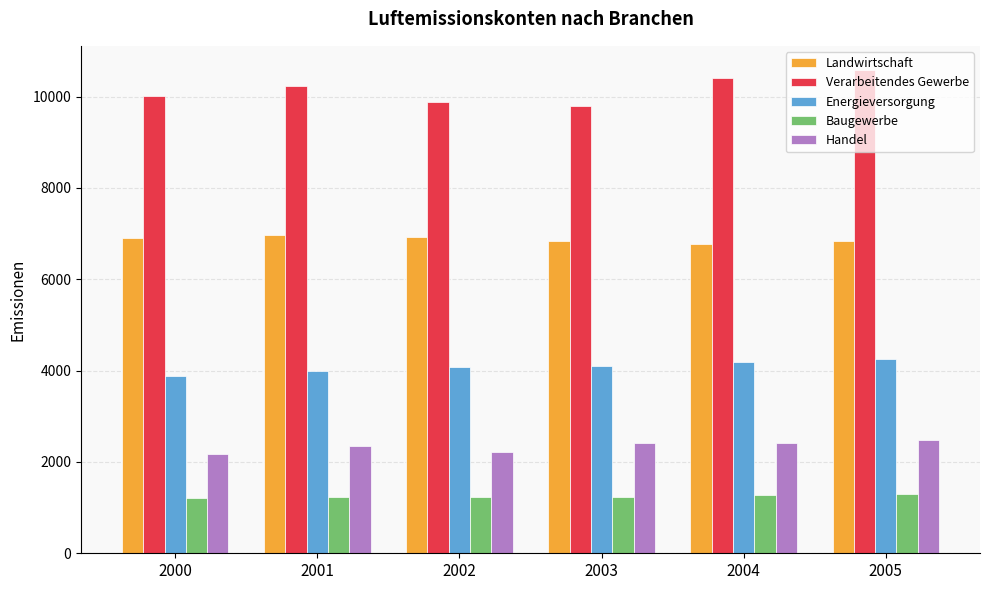

Rank the series at 2005 from highest to lowest value.

Verarbeitendes Gewerbe, Landwirtschaft, Energieversorgung, Handel, Baugewerbe